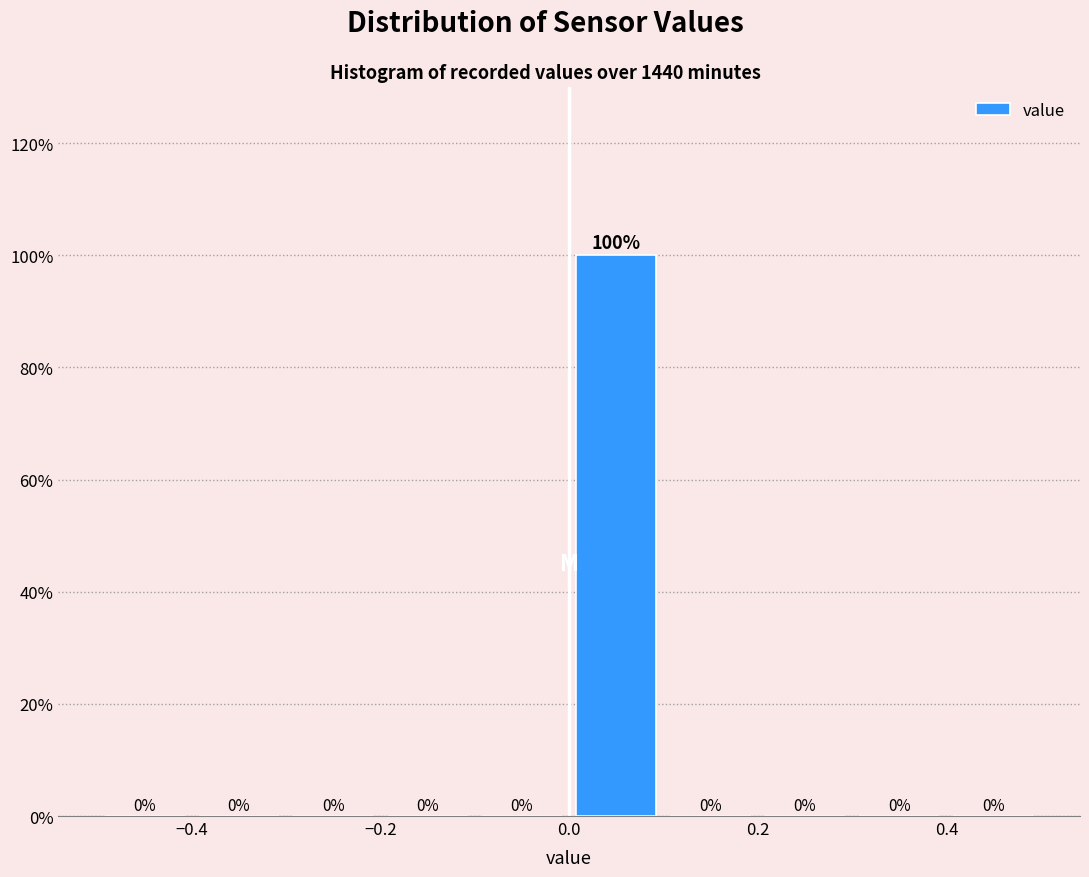

Over which range of the x-axis is the bar tallest?

0.0 to 0.1